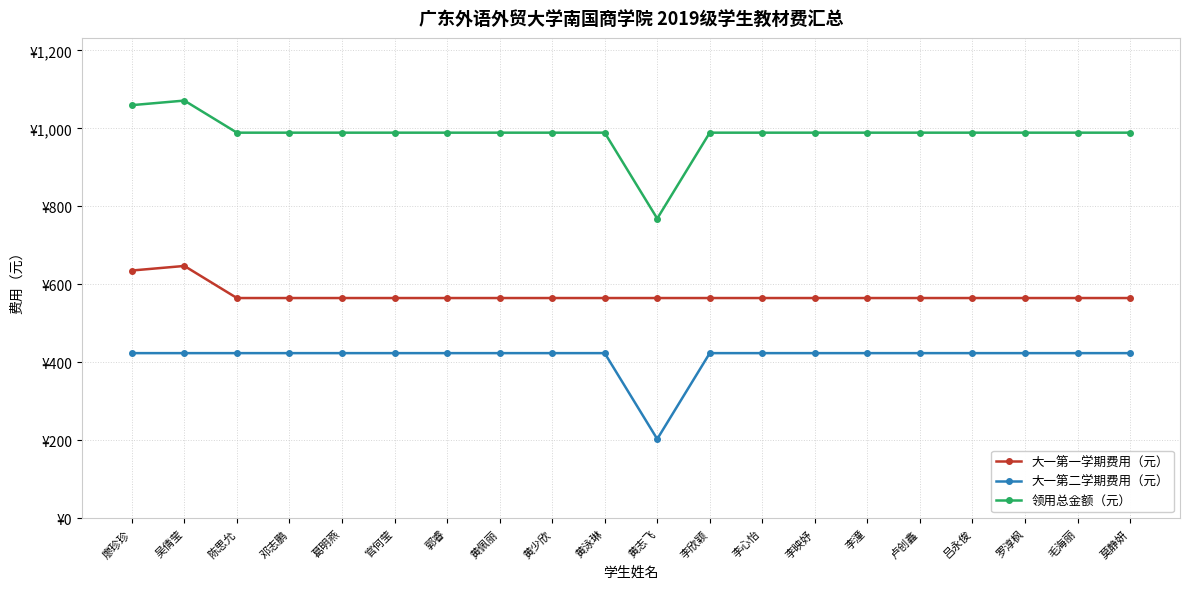

At which label is 大一第一学期费用（元） closest to 606?

廖珍珍